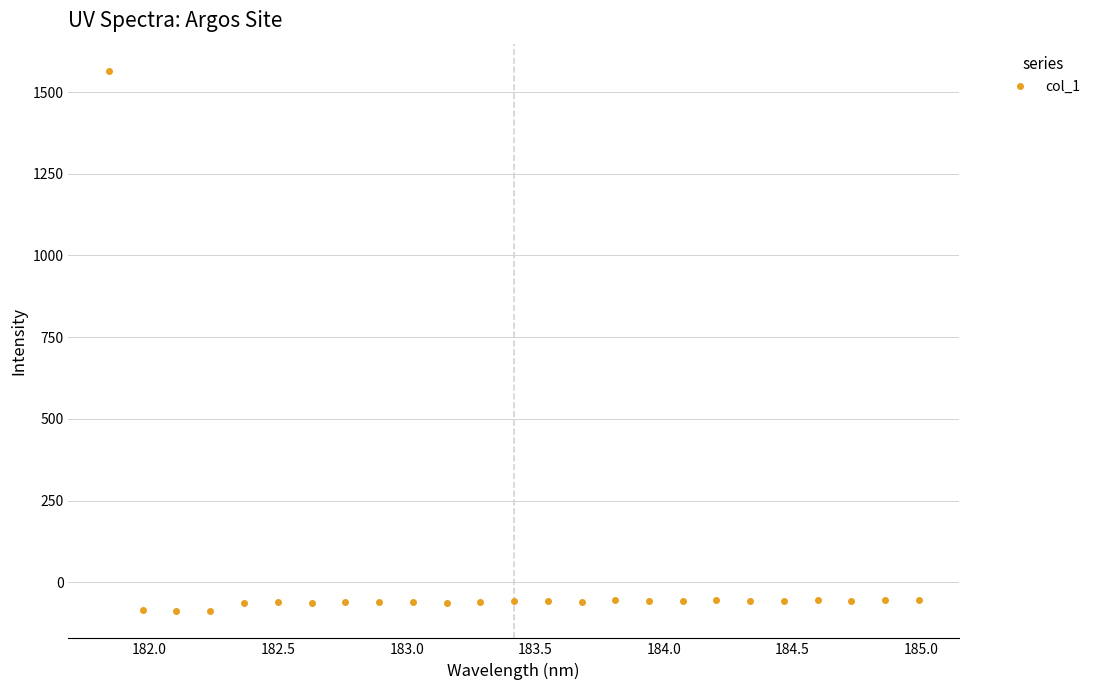

True or false: there are more than 2 points higher than both neighbors.

True